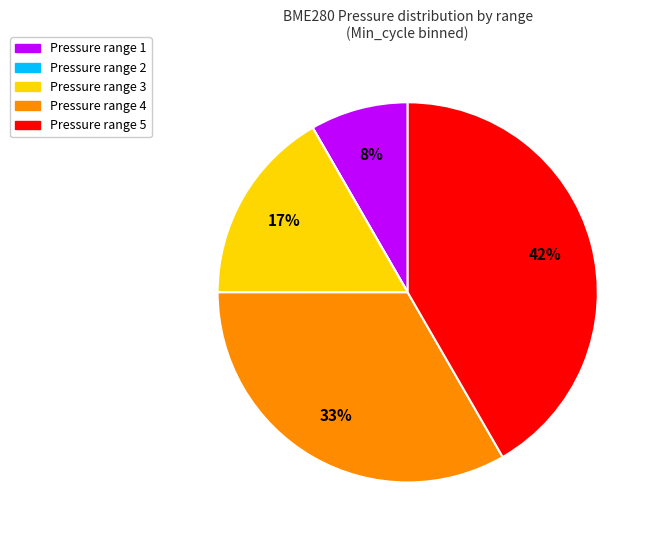

Between Pressure range 3 and Pressure range 1, which is larger?

Pressure range 3